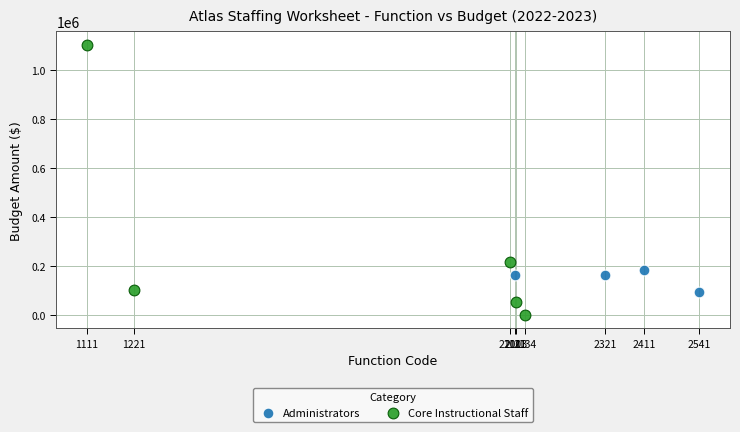

What are all the series names shown in the legend?

Administrators, Core Instructional Staff